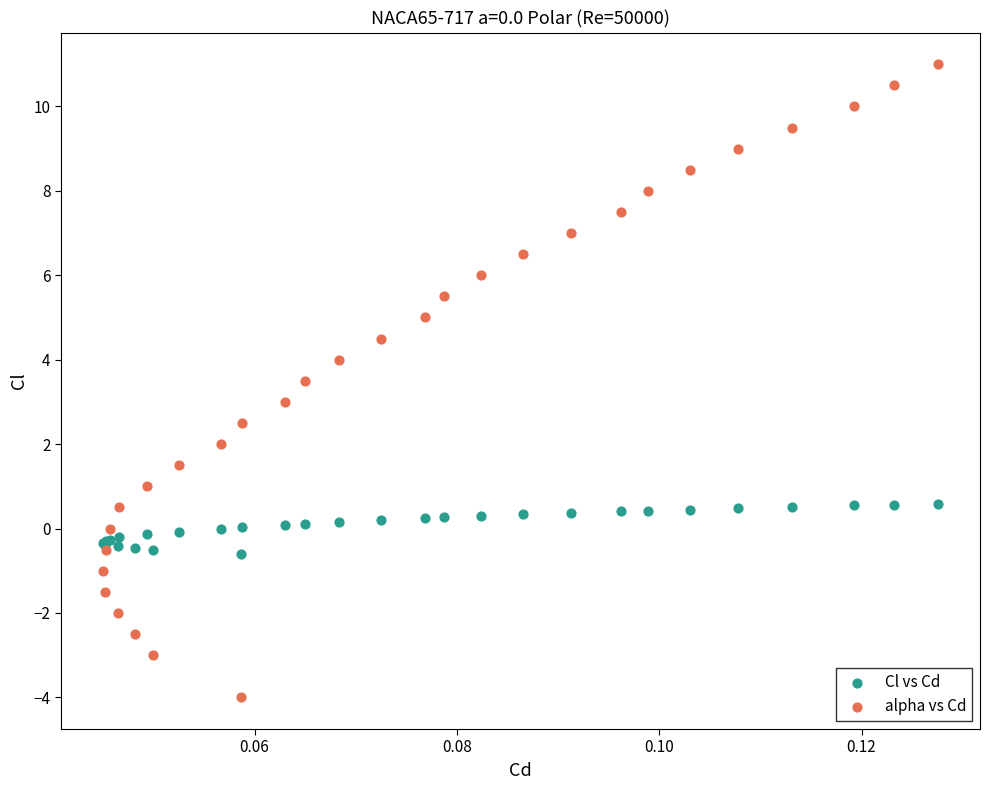

Which series has the widest spread of Y values?

alpha vs Cd